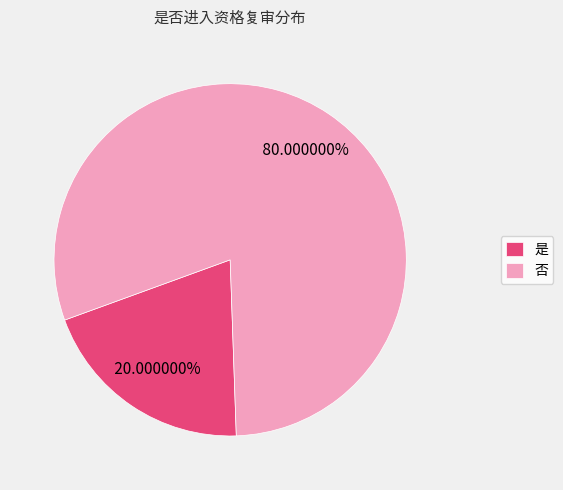

Between 是 and 否, which is larger?

否